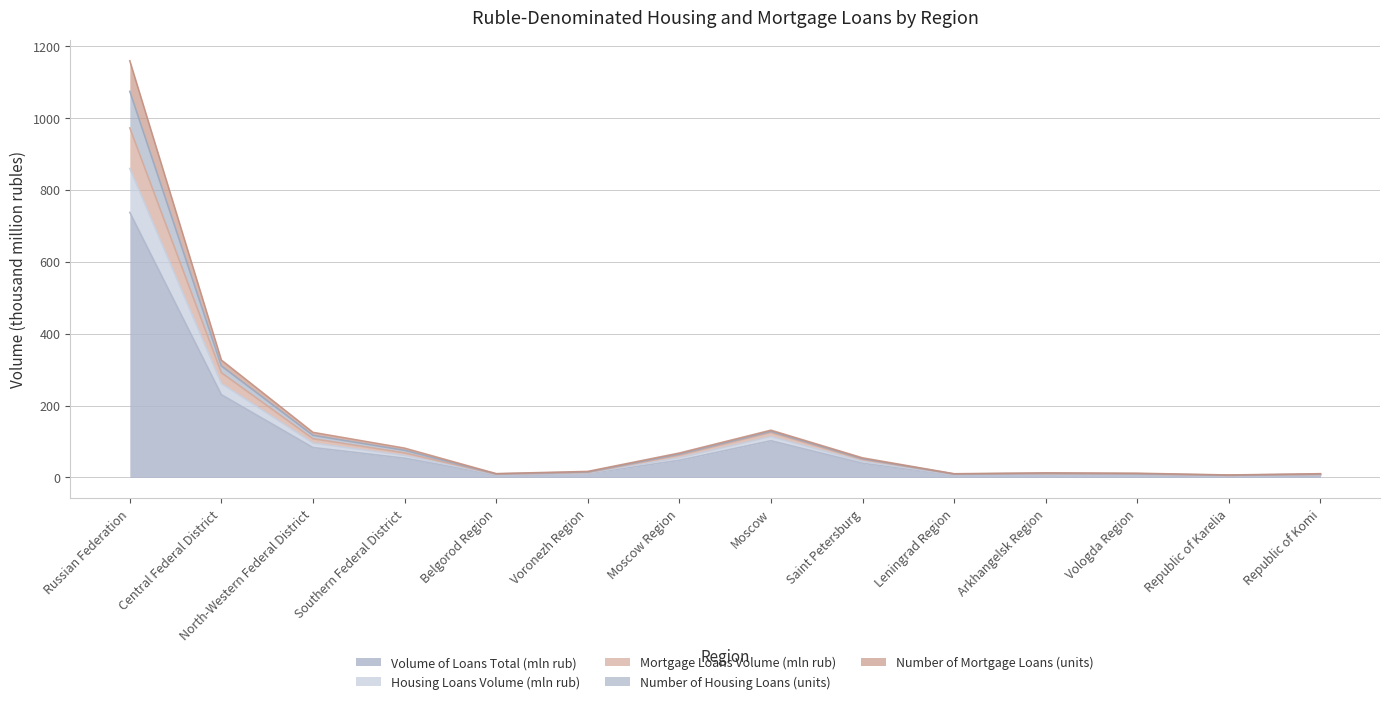

What is the highest value of the Volume of Loans Total (mln rub) series?

737.2